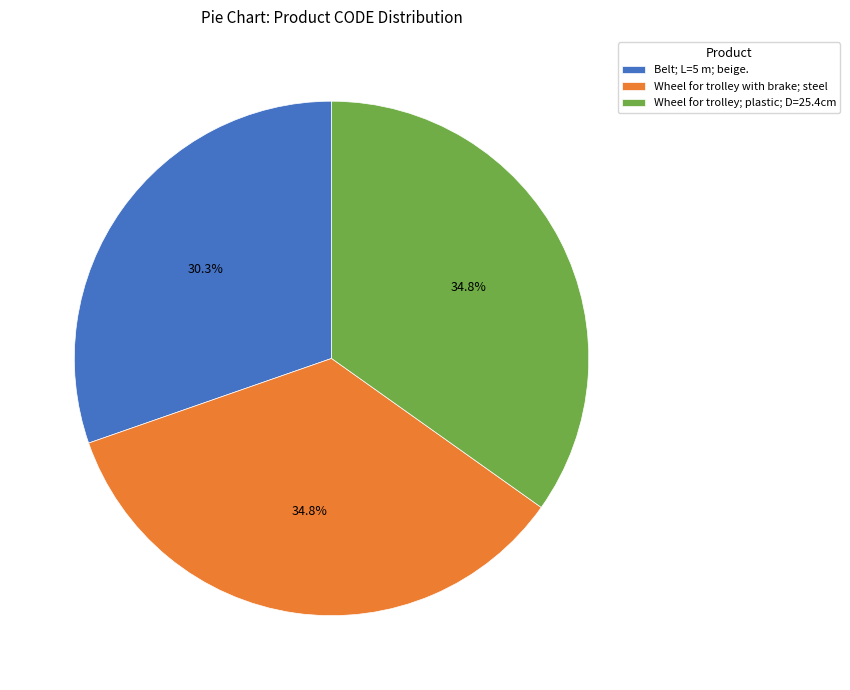

Does Wheel for trolley with brake; steel represent more than half of the total?

No